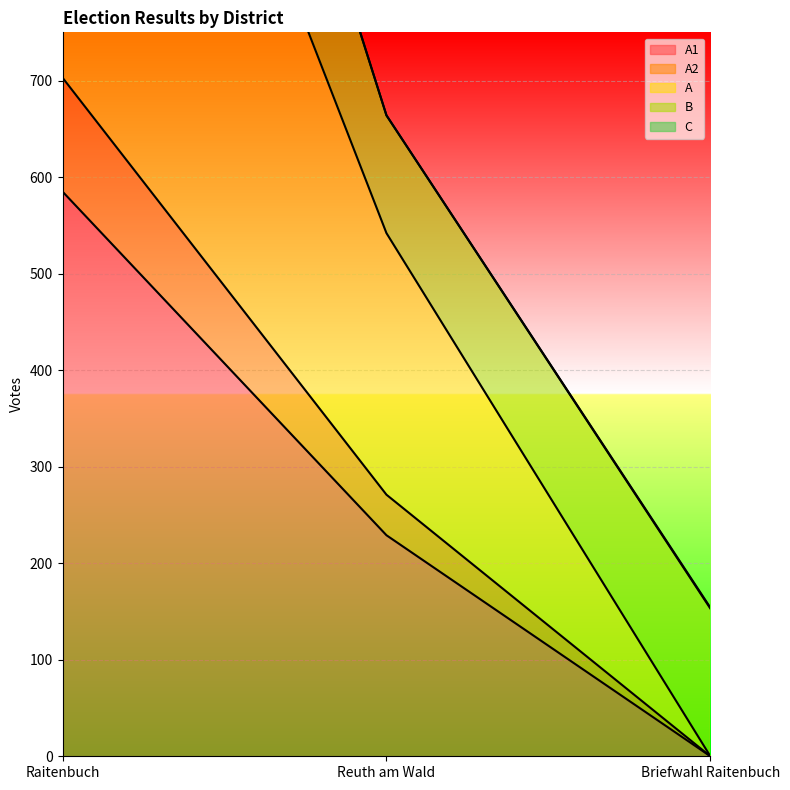

What is the difference between the highest and lowest values at Reuth am Wald?

313